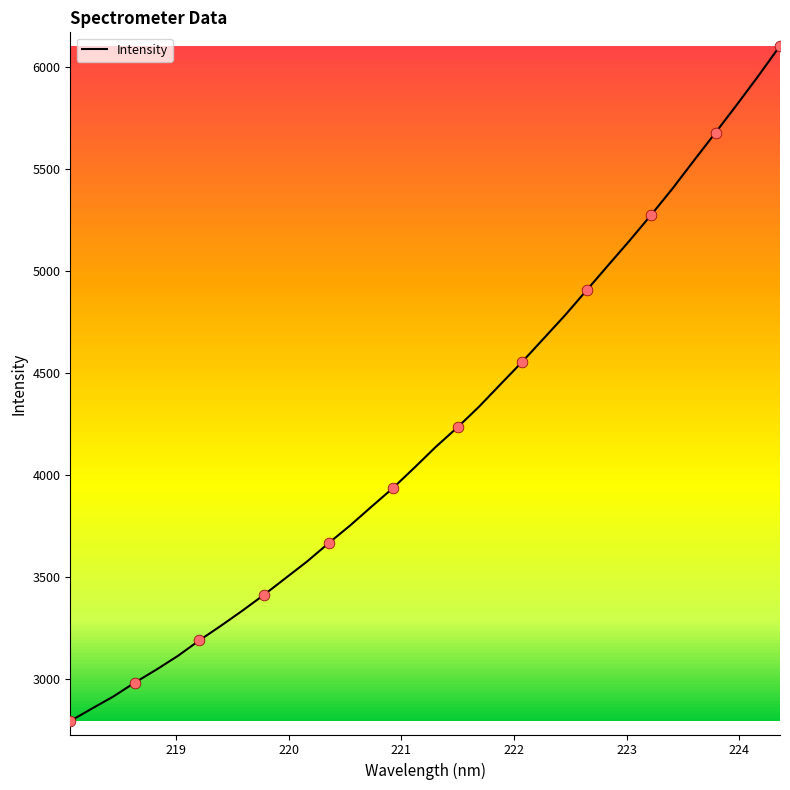

What is the difference between the maximum and minimum values?

3311.7